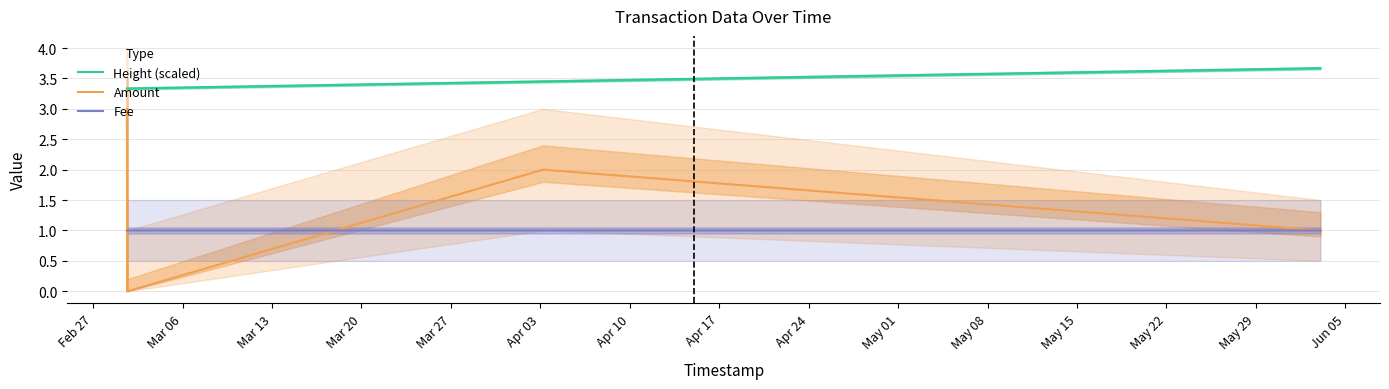

Between Mar 20 and Apr 10, which series saw the biggest shift?

Amount